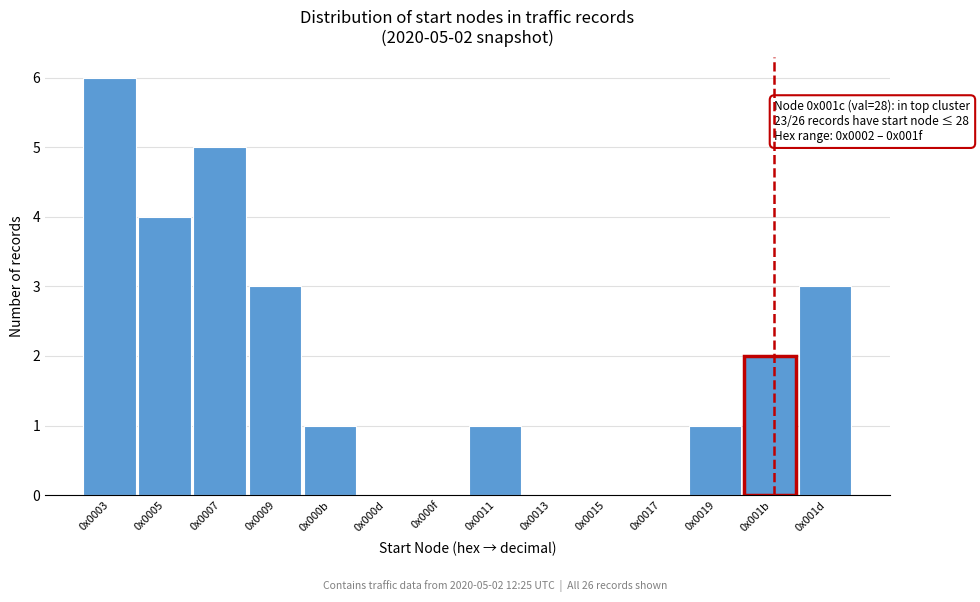

Reading right to left, extract all data points from this chart.

0x001d=3	0x001b=2	0x0019=1	0x0017=0	0x0015=0	0x0013=0	0x0011=1	0x000f=0	0x000d=0	0x000b=1	0x0009=3	0x0007=5	0x0005=4	0x0003=6